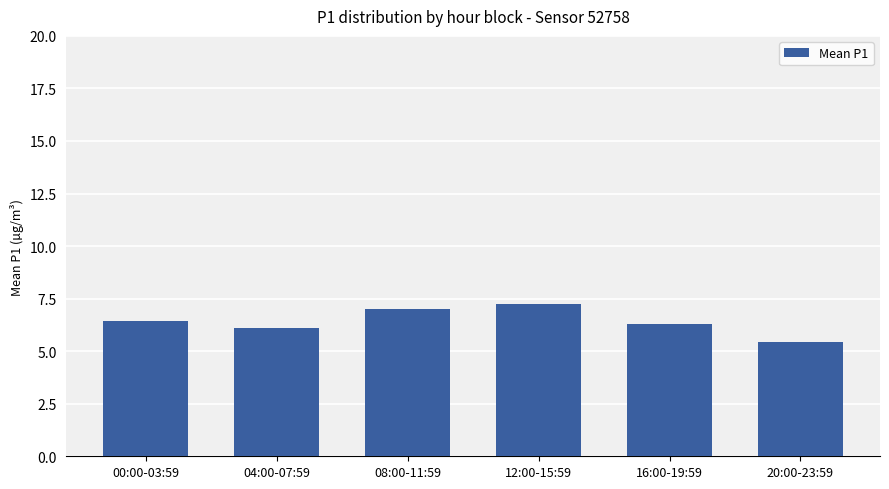

True or false: the data shows 2.9 at 04:00-07:59.

False